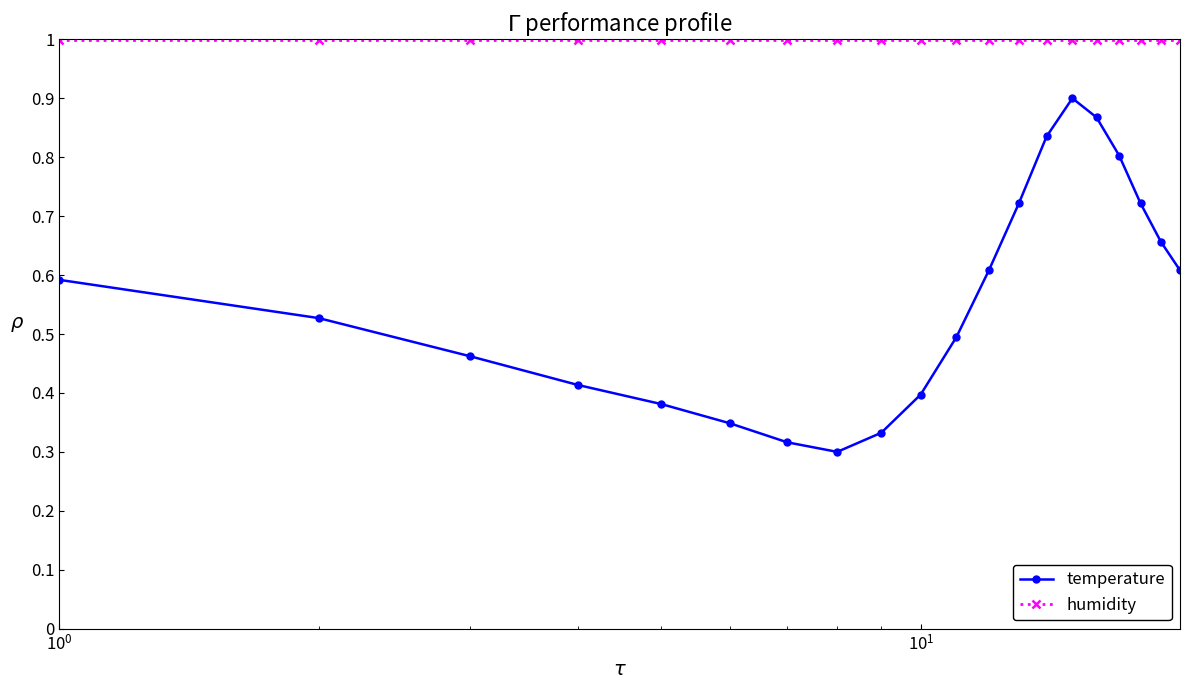

Is this an area chart (filled region under the line)?

No